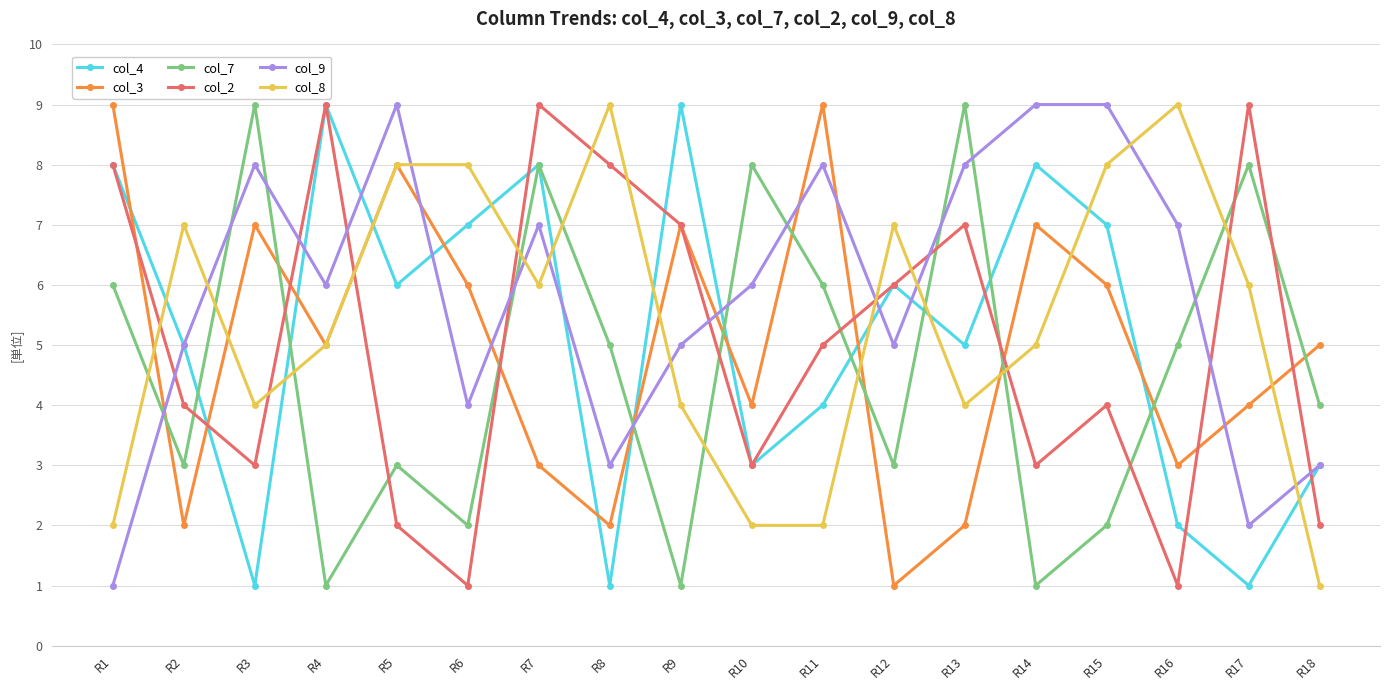

Which series has the largest total across all categories?

col_9